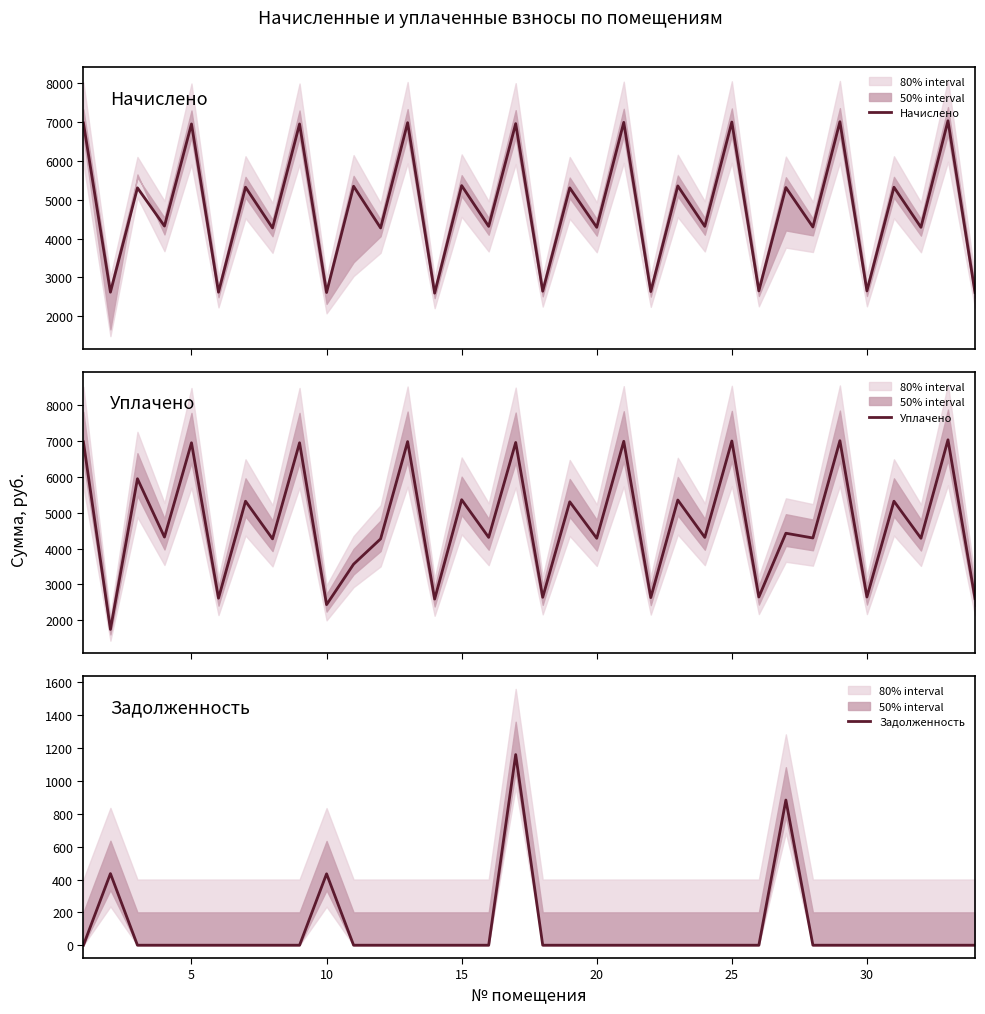

What are all the series names shown in the legend?

Начислено, Уплачено, Задолженность